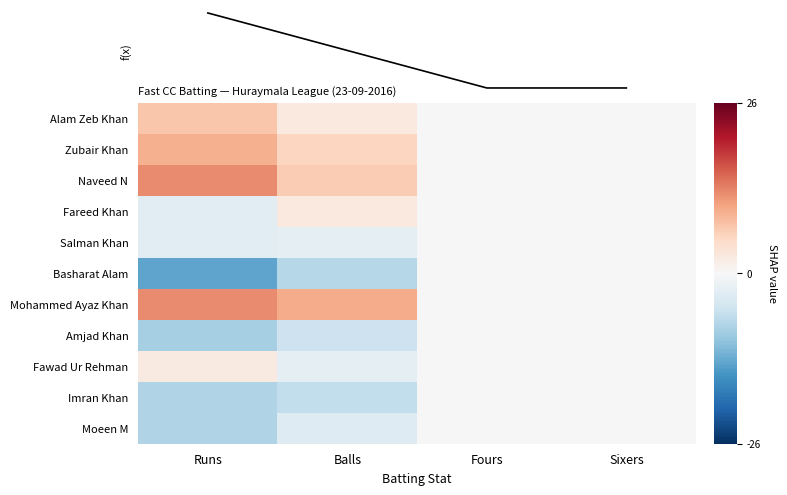

At which label is Zubair Khan closest to 4?

Balls